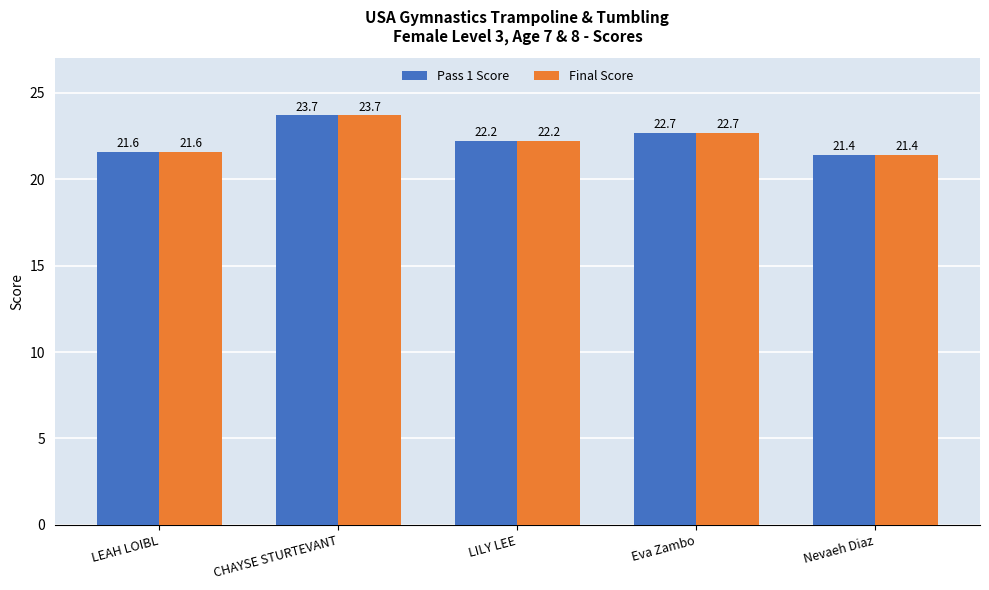

Is the value of Pass 1 Score at Nevaeh Diaz greater than the value of Final Score at CHAYSE STURTEVANT?

No